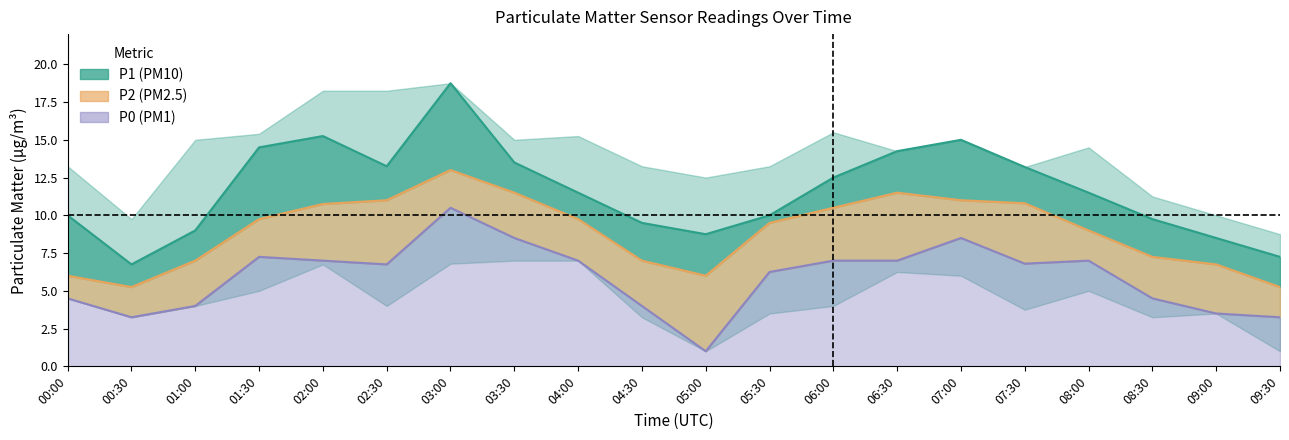

What is the value of the P0 point at the 20th from the left?

3.2